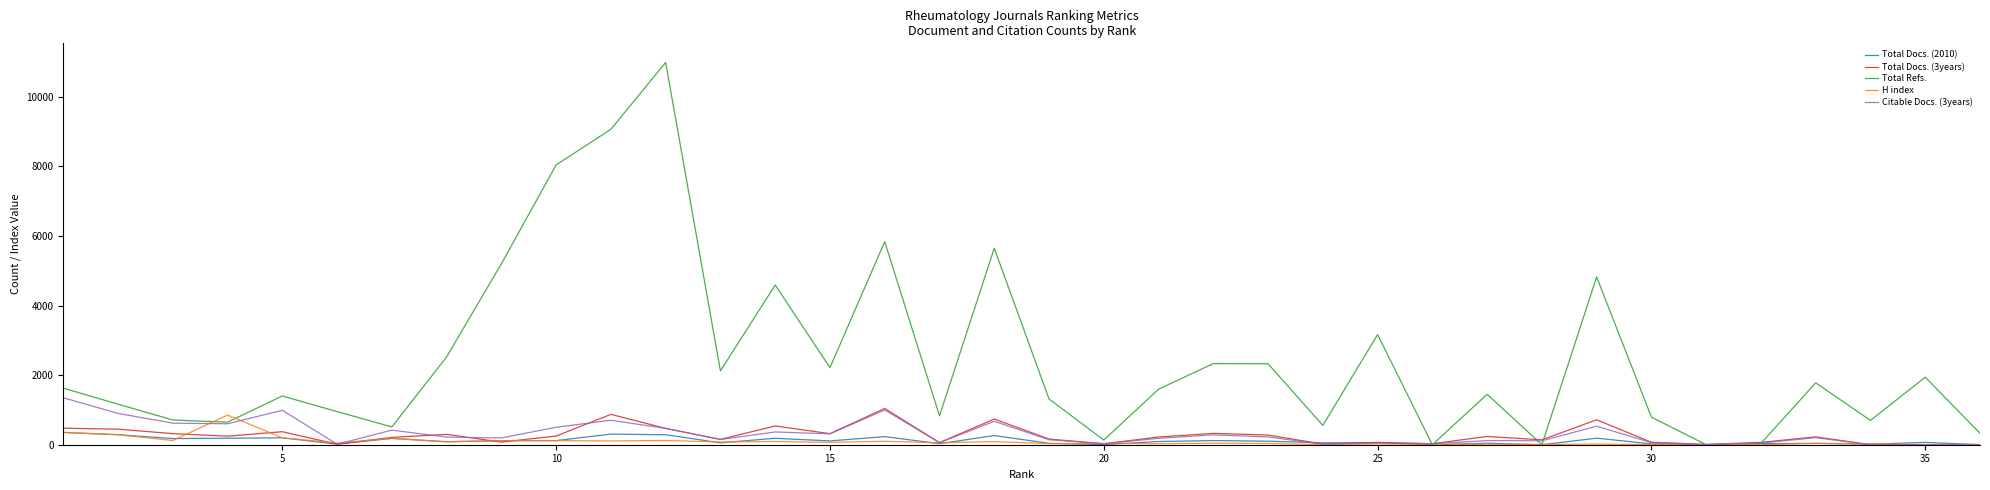

List the series in order of their peak value, highest first.

Total Refs., Citable Docs. (3years), Total Docs. (3years), H index, Total Docs. (2010)